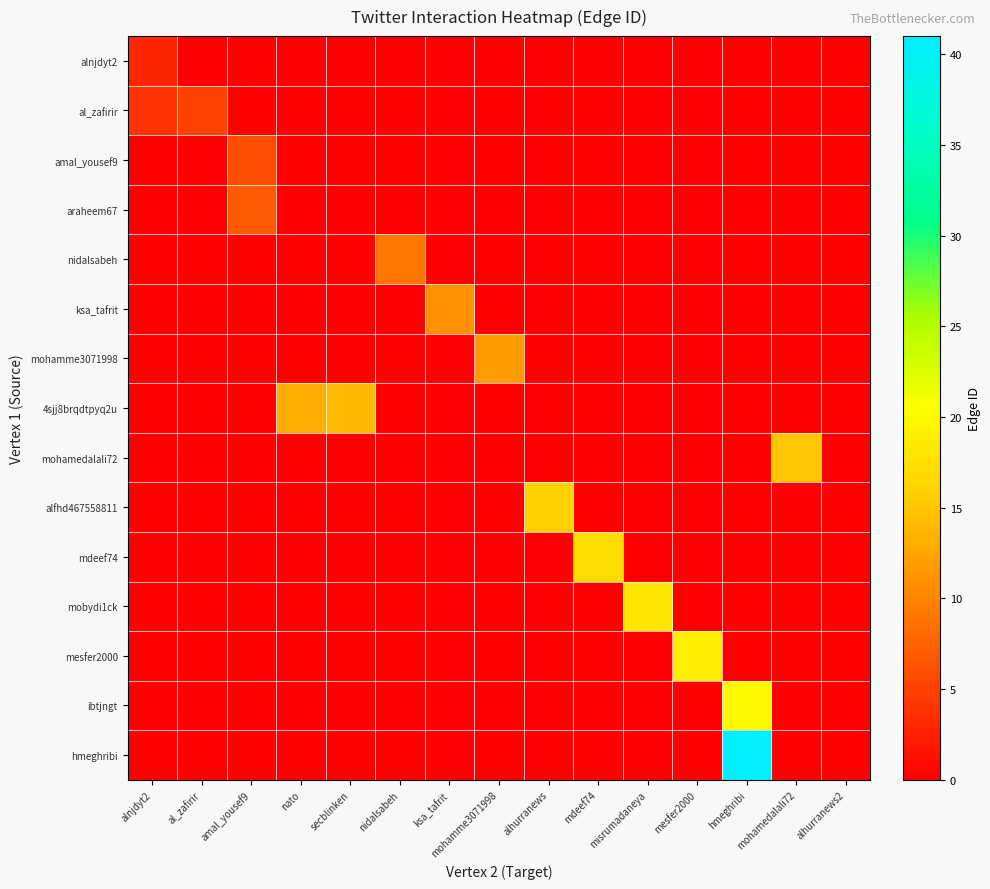

At how many categories does at least one series exceed 3?

14